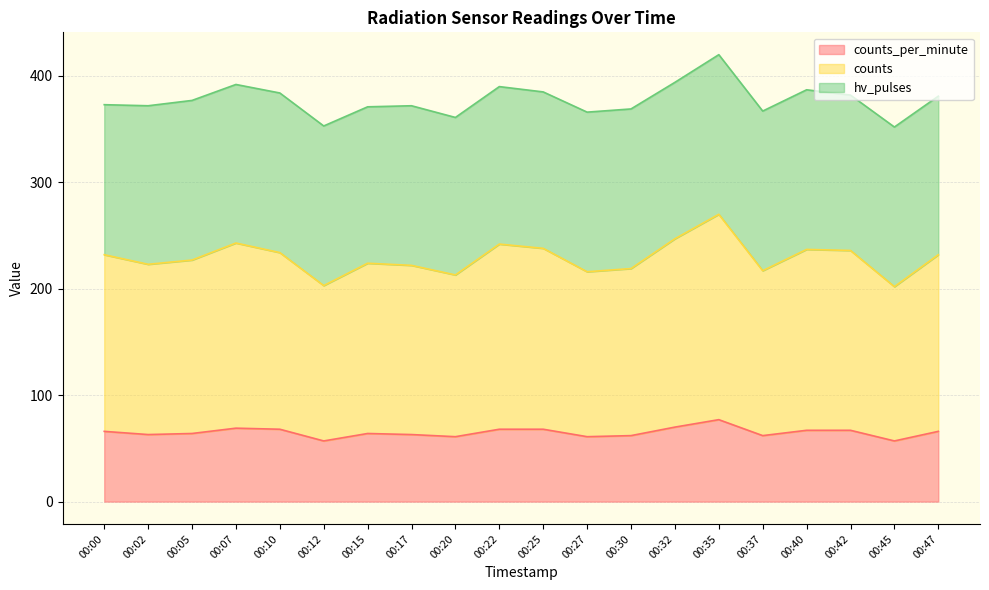

What are all the series names shown in the legend?

counts_per_minute, counts, hv_pulses